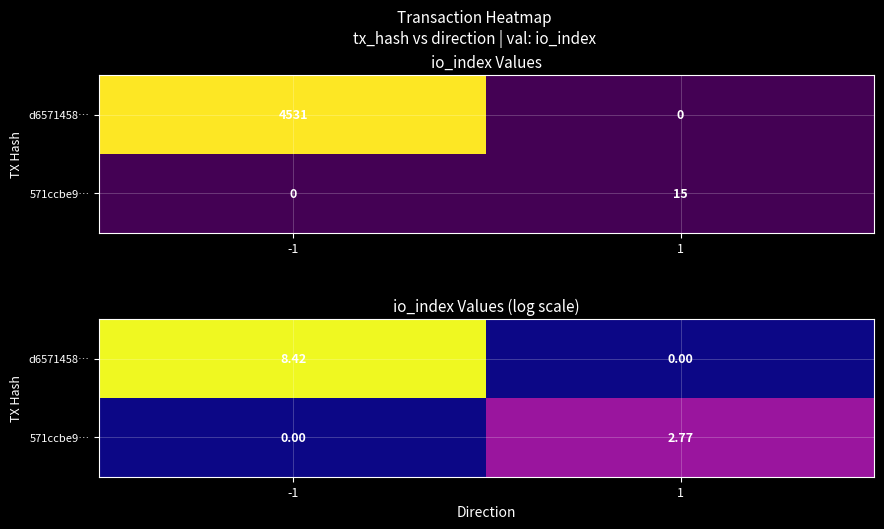

Which category has the highest value in the d6571458… series?

-1